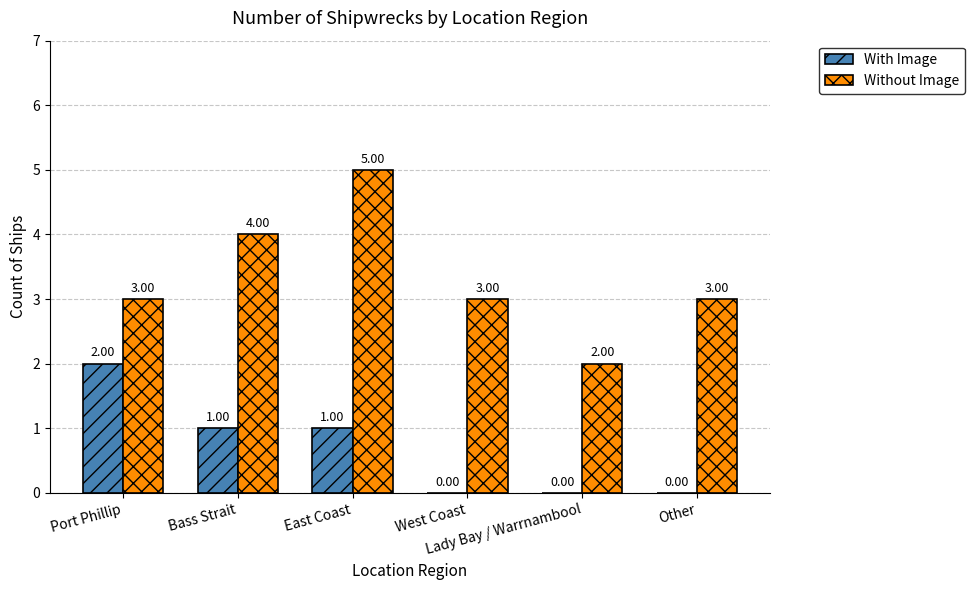

Which series has the largest total across all categories?

Without Image